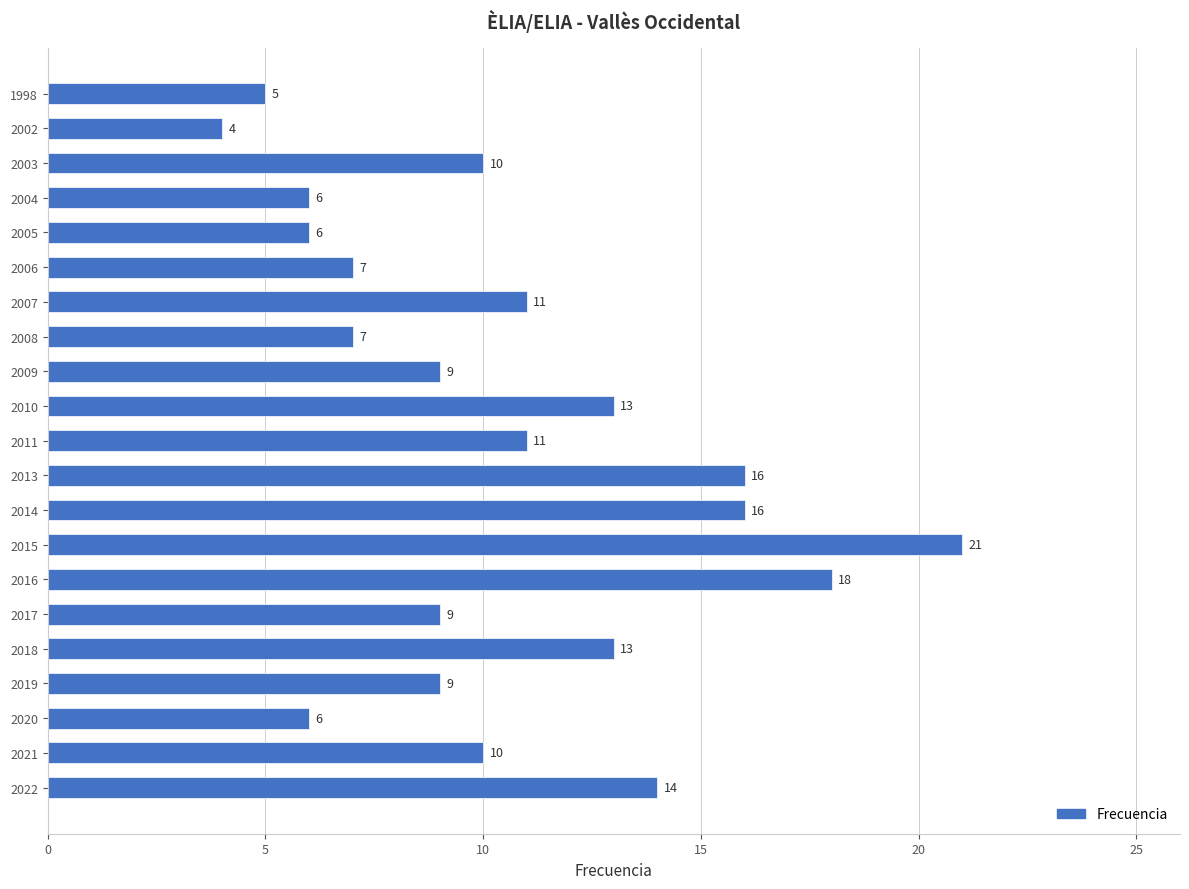

Approximately how many times larger is the value at 2006 compared to 2009?

0.8